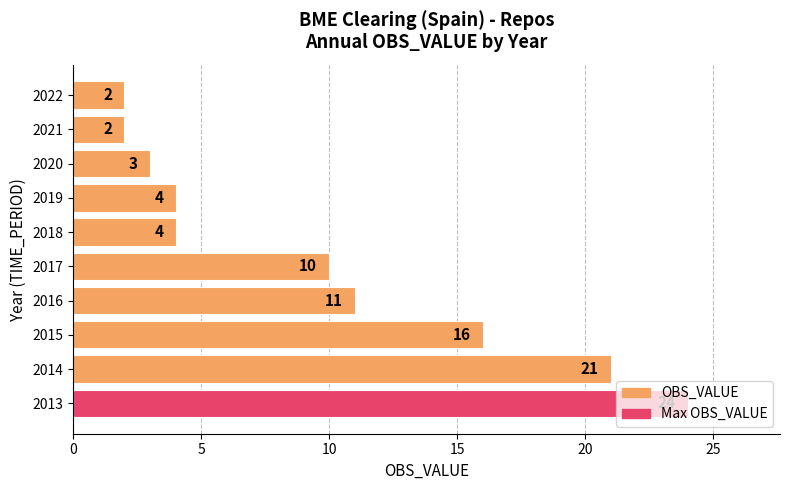

What is the average value?

10